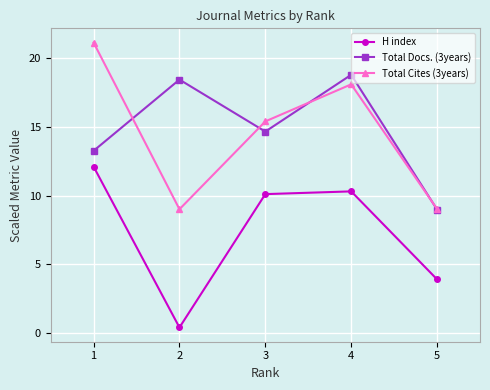

How many interior local valleys does the H index series have?

1